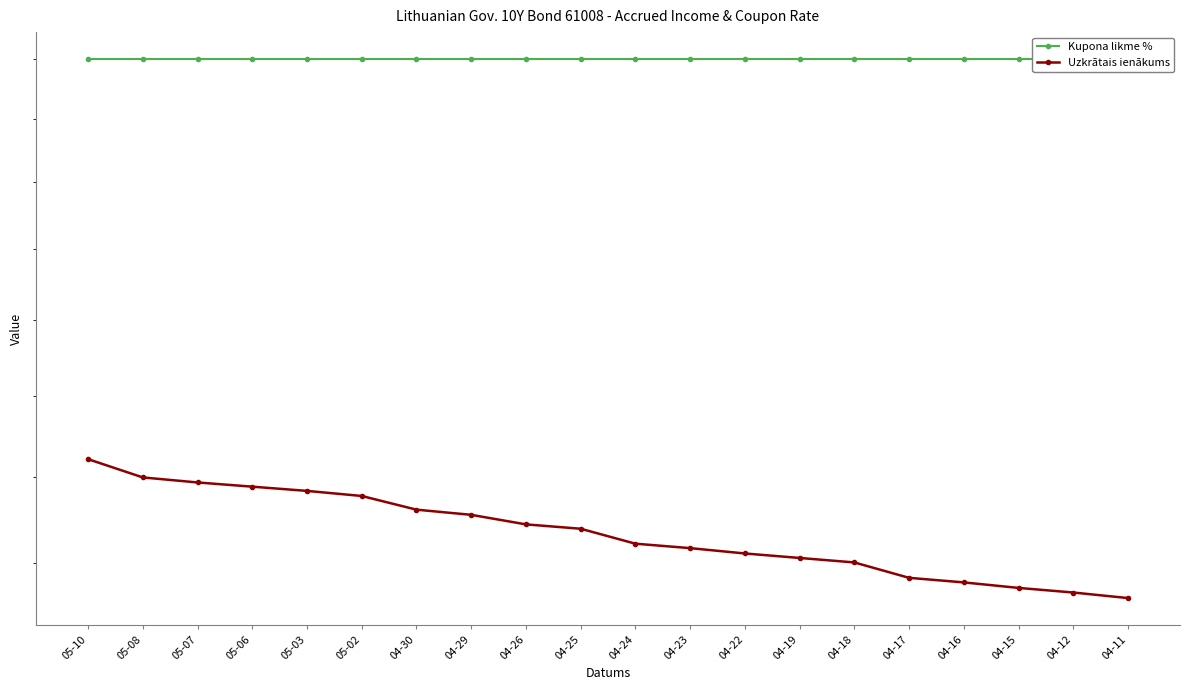

At which label is Kupona likme % closest to 0?

05-10